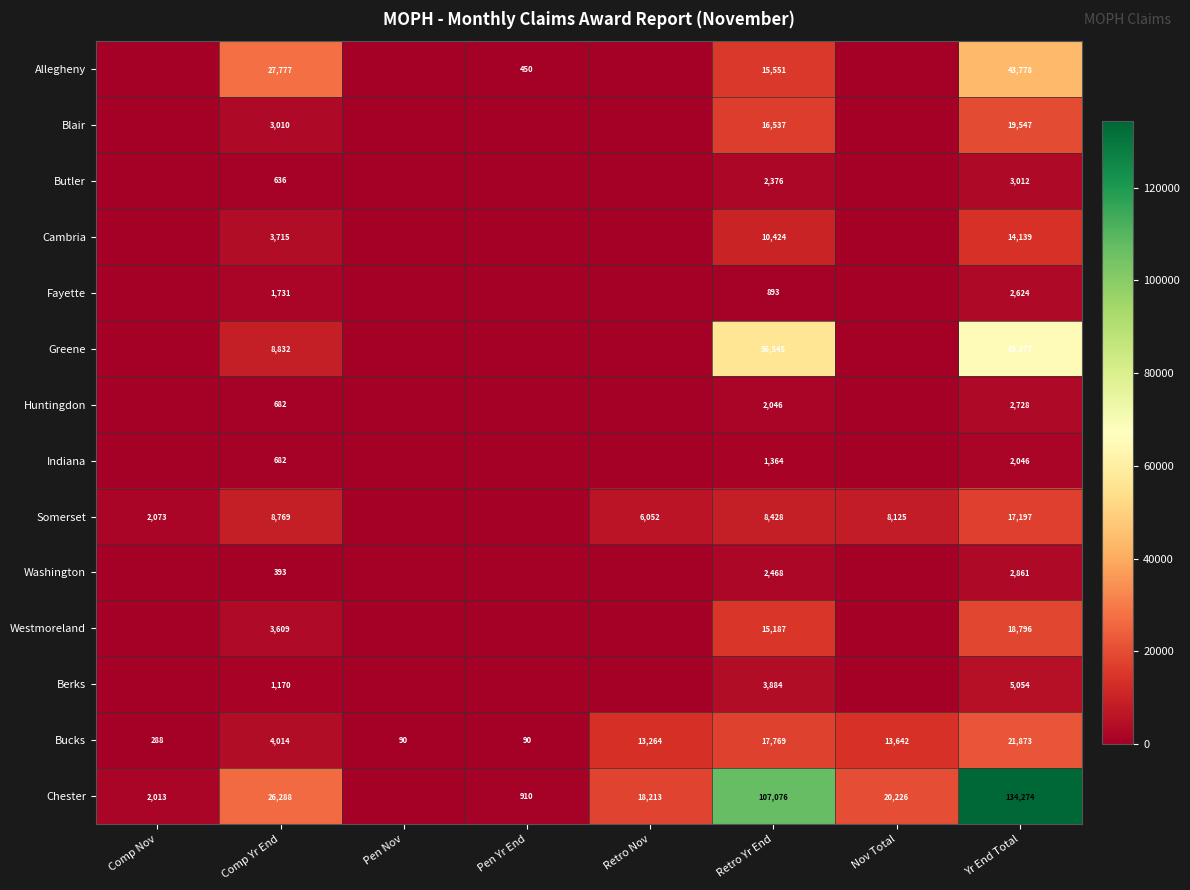

The Blair series shows 3010 at Comp Yr End. True or false?

True